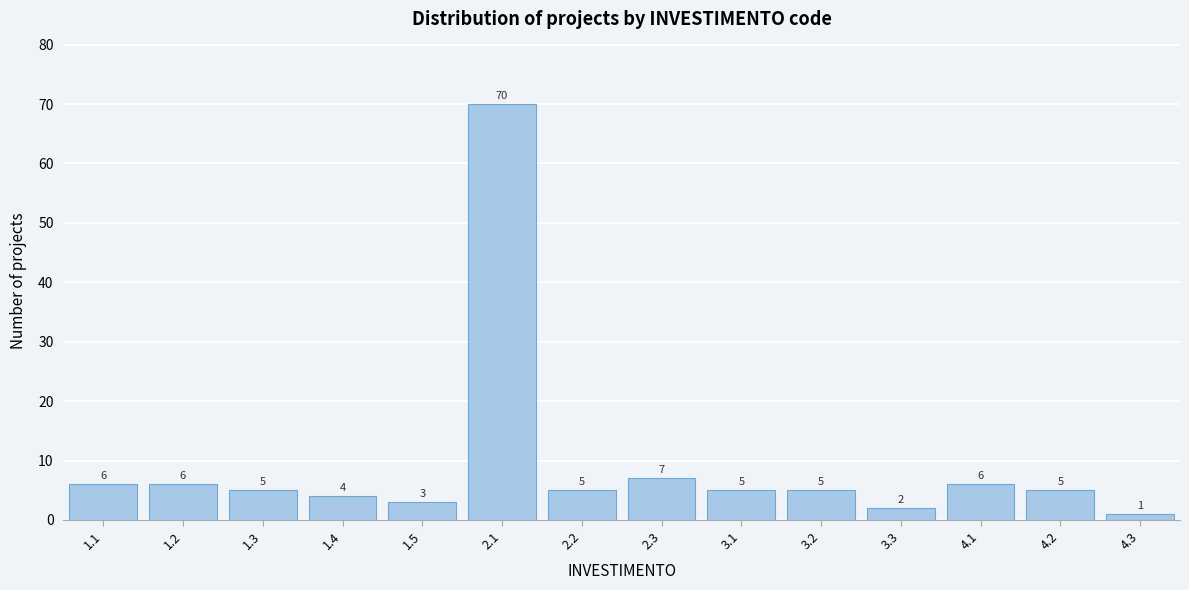

Reading right to left, list all the values displayed in this chart.

4.3=1	4.2=5	4.1=6	3.3=2	3.2=5	3.1=5	2.3=7	2.2=5	2.1=70	1.5=3	1.4=4	1.3=5	1.2=6	1.1=6